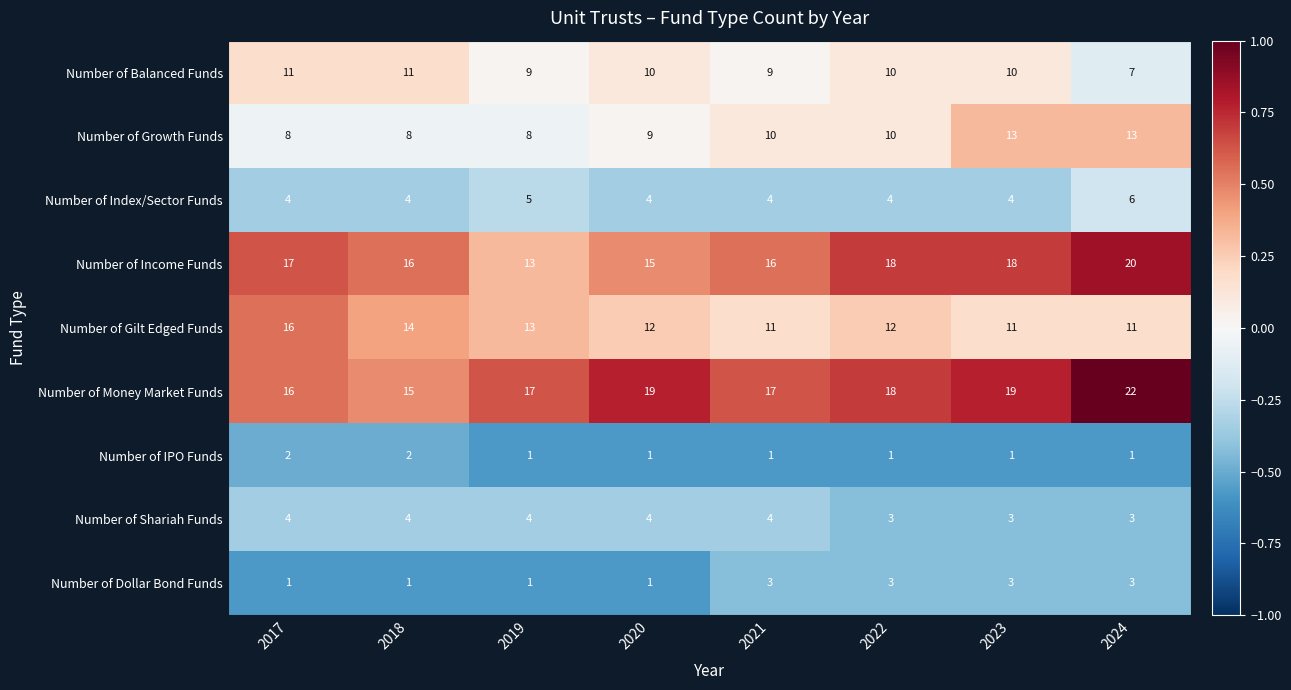

Is it true that Number of Money Market Funds equals 22 at 2024?

True